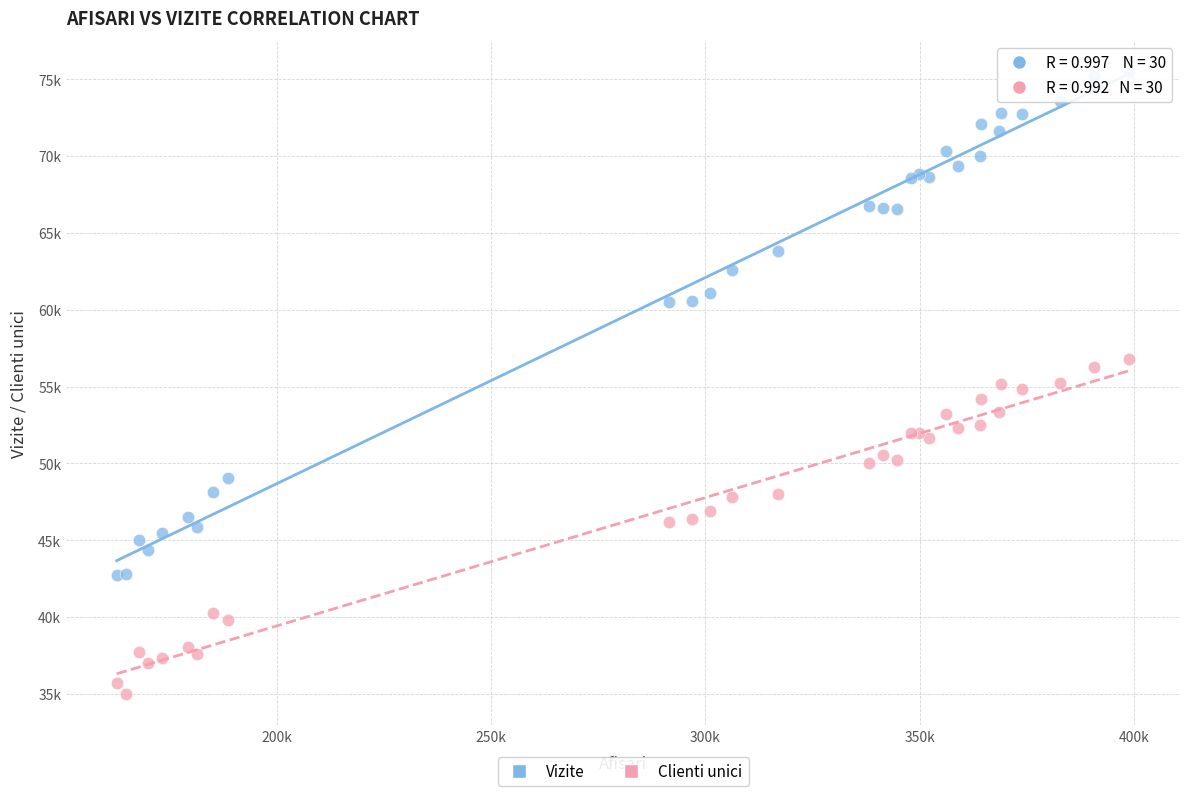

What are all the series names shown in the legend?

Vizite, Clienti unici